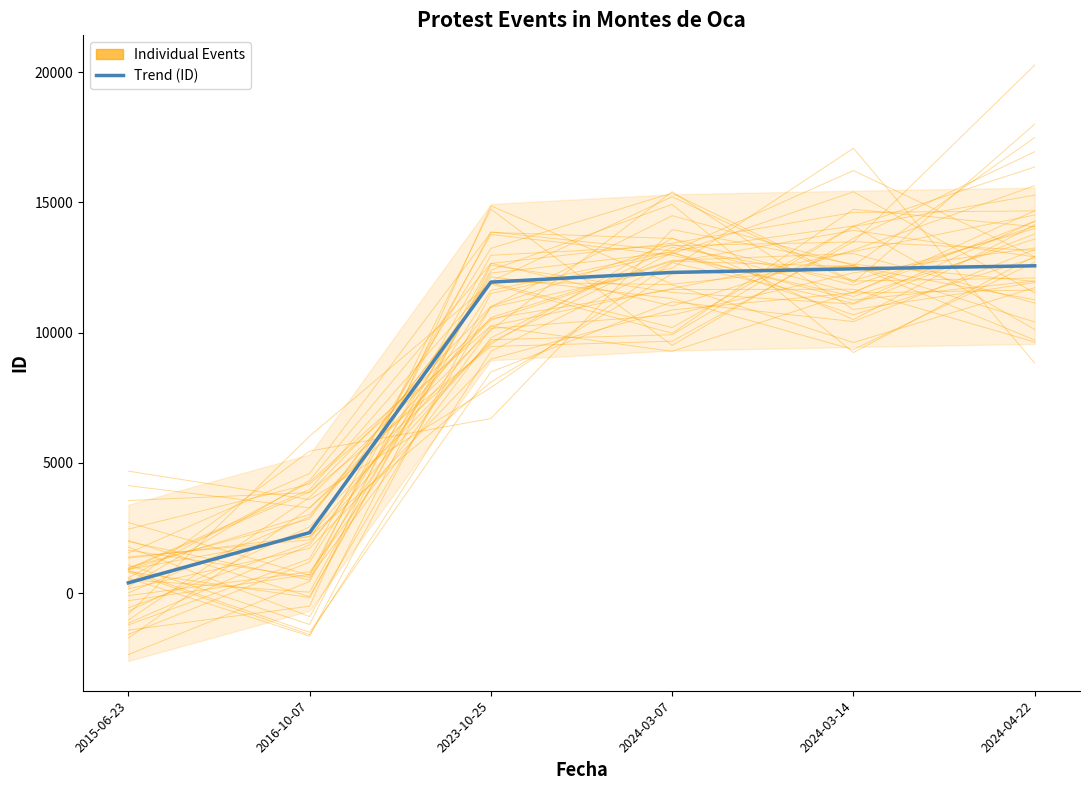

Where is the first local minimum for Individual Events?

2024-03-14